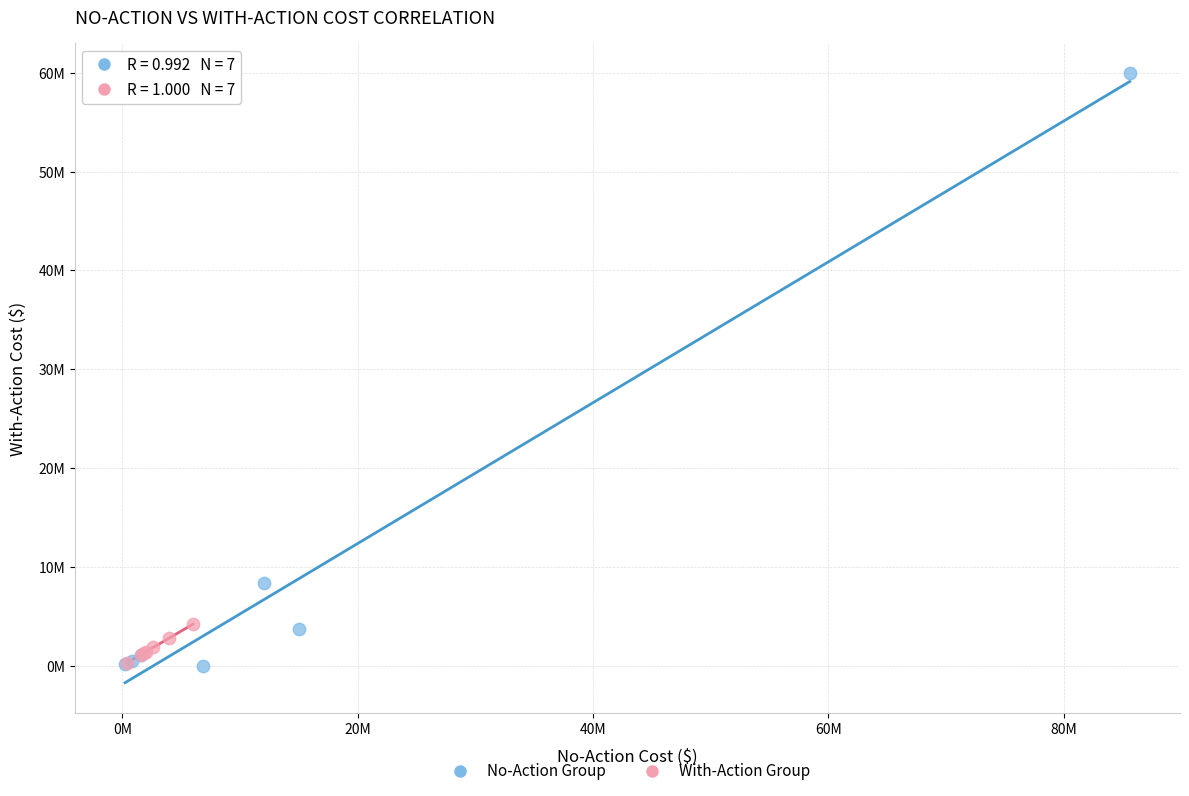

What are all the series names shown in the legend?

No-Action Group, With-Action Group